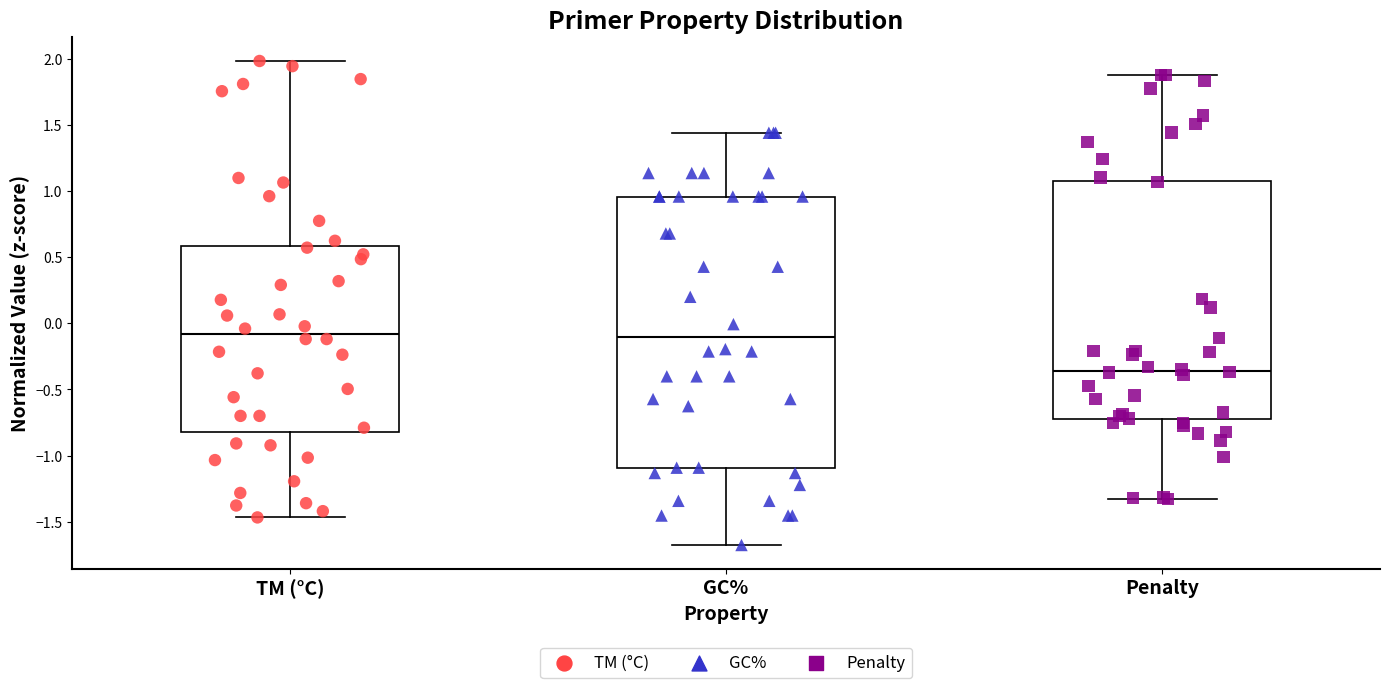

Which box has the lowest median line?

Penalty